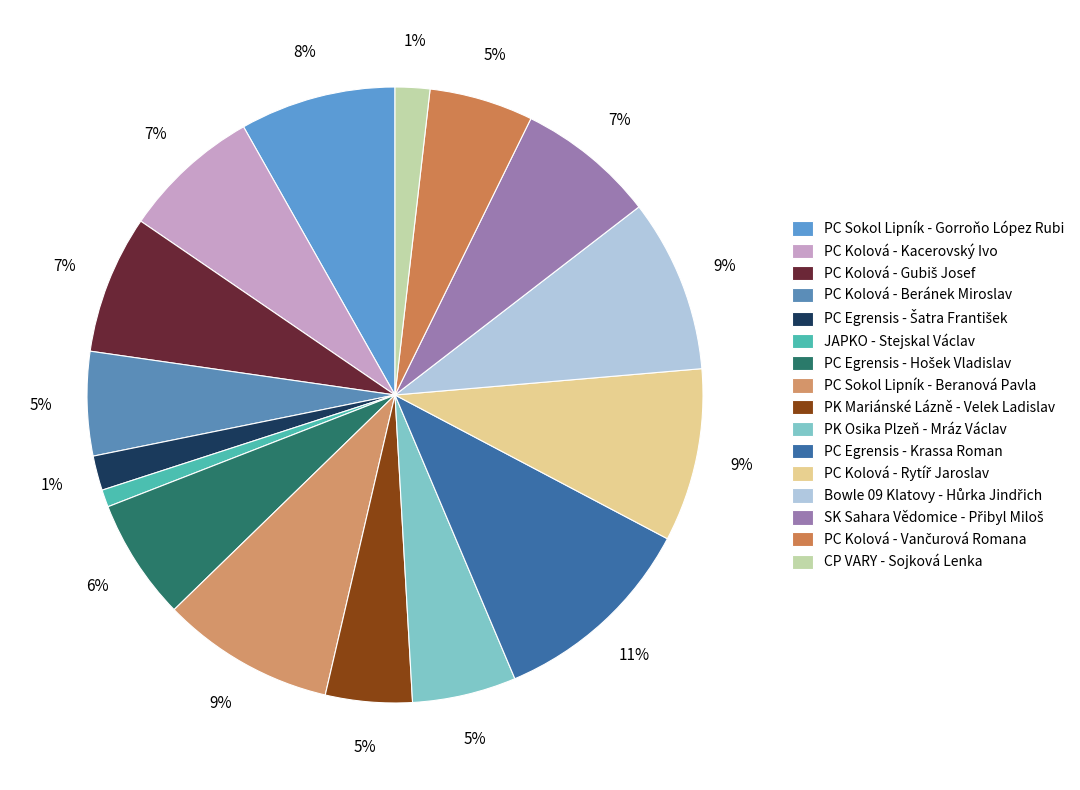

To the nearest percent, what portion does JAPKO - Stejskal Václav represent?

1%